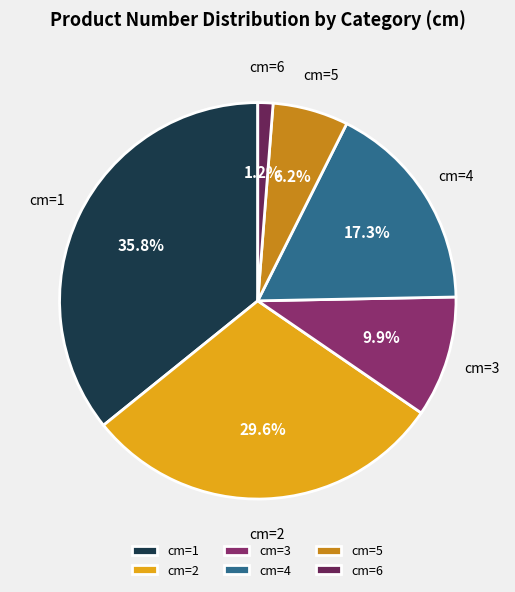

Which category has the biggest portion of the pie?

cm=1